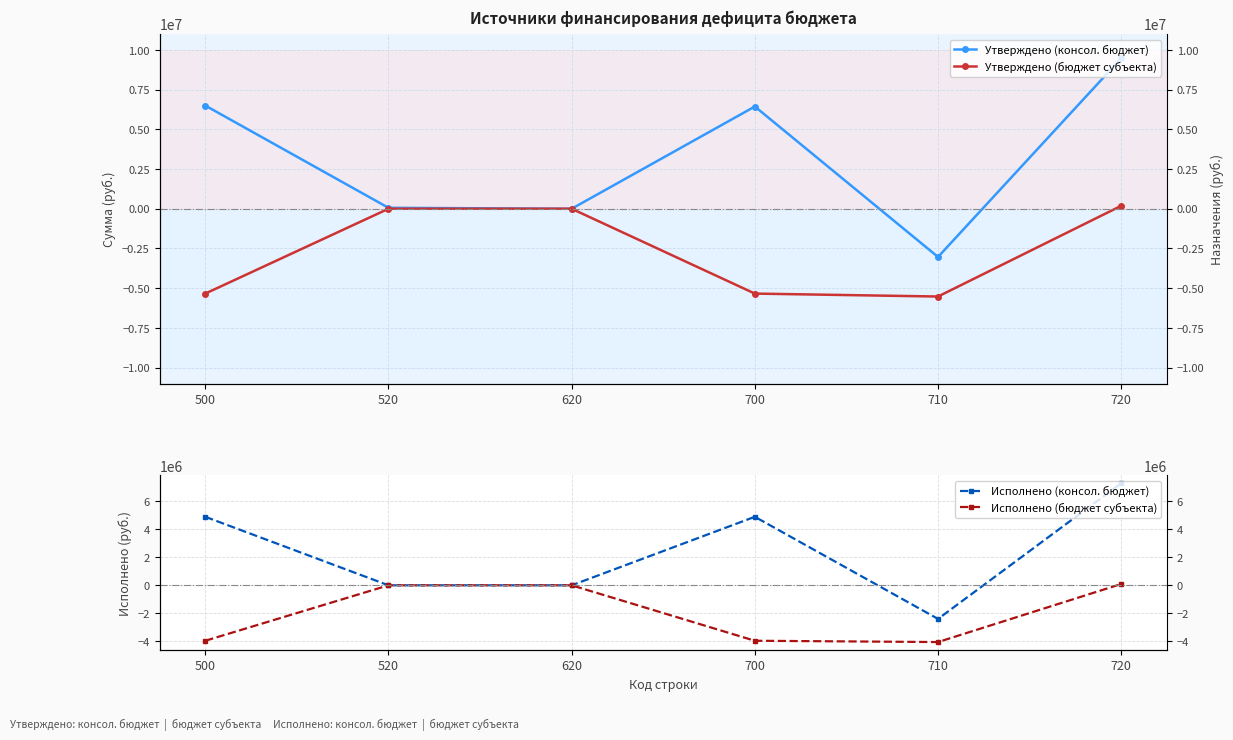

Where is Утверждено (бюджет субъекта) nearest to the value -2670100?

520